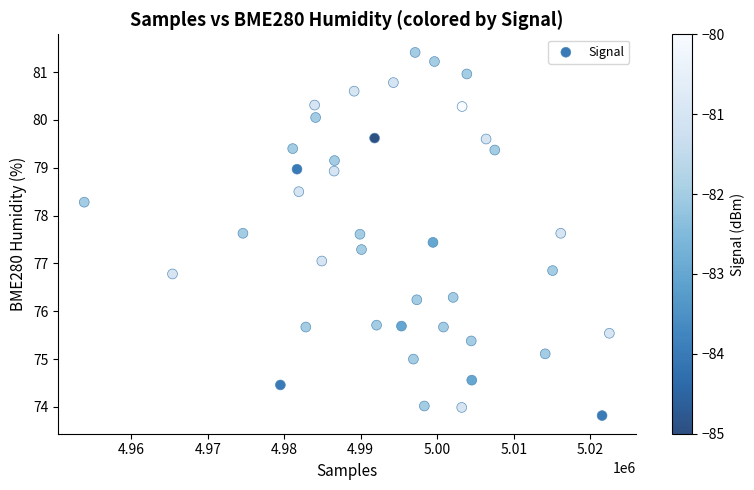

What is the range of Y values (max minus min)?

7.6